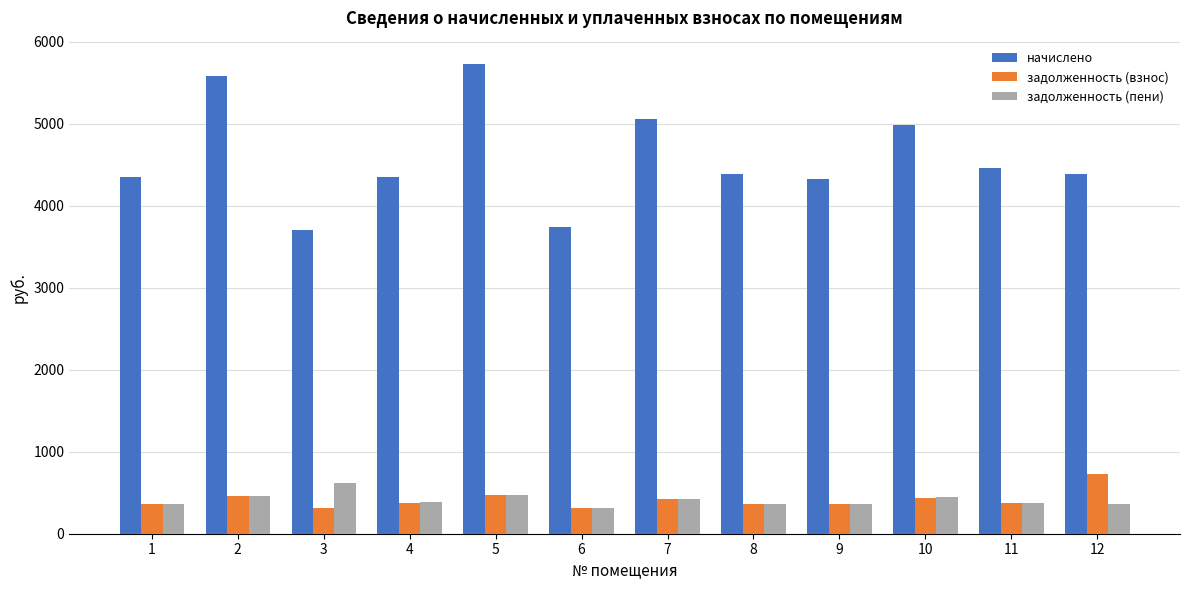

Are the bars horizontal?

No